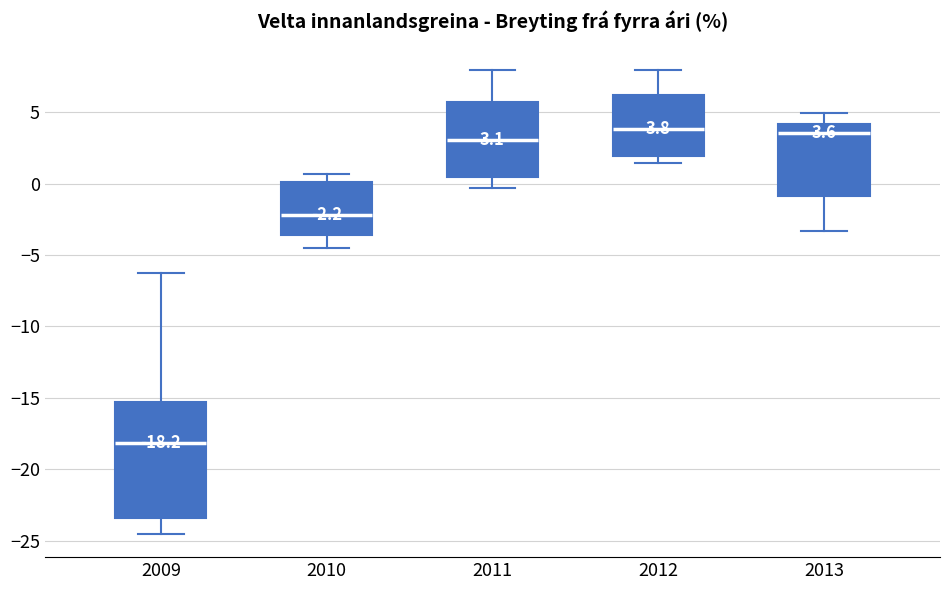

Comparing the boxes themselves (not the whiskers), which one is the tallest?

2009